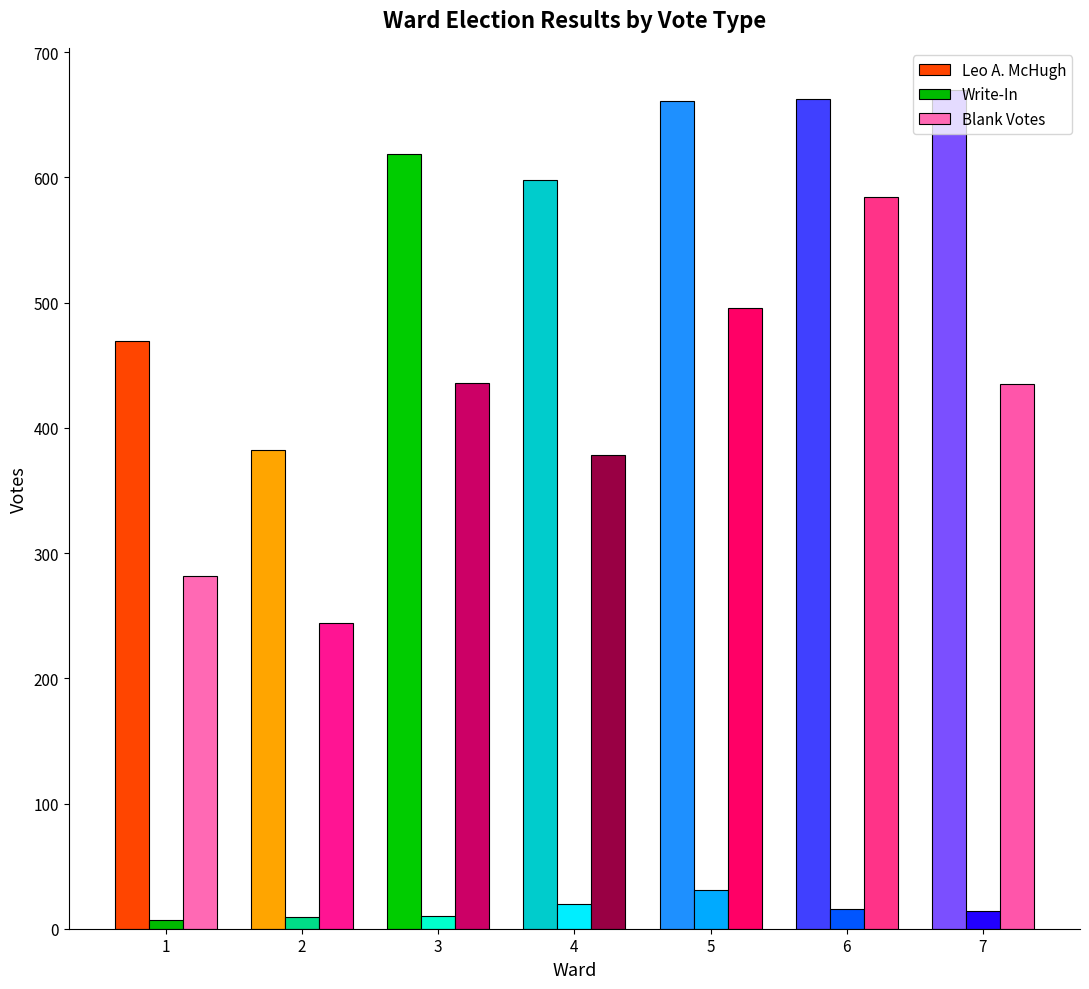

The Blank Votes series shows 282 at 1. True or false?

True